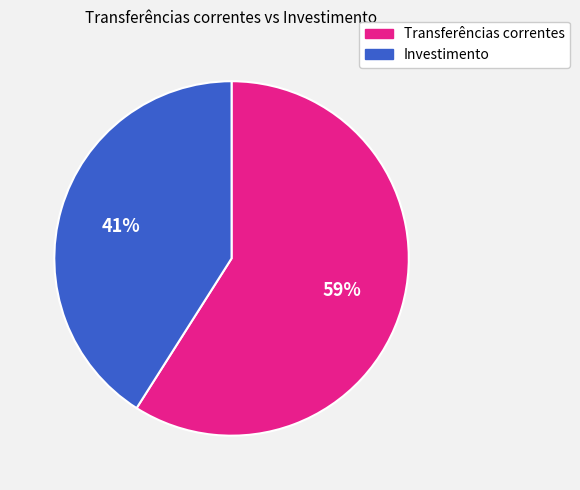

Do Investimento and Transferências correntes together represent more than half of the pie?

Yes